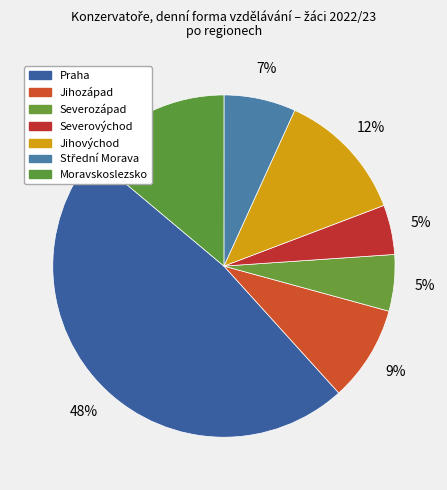

Which slice is the largest?

Praha